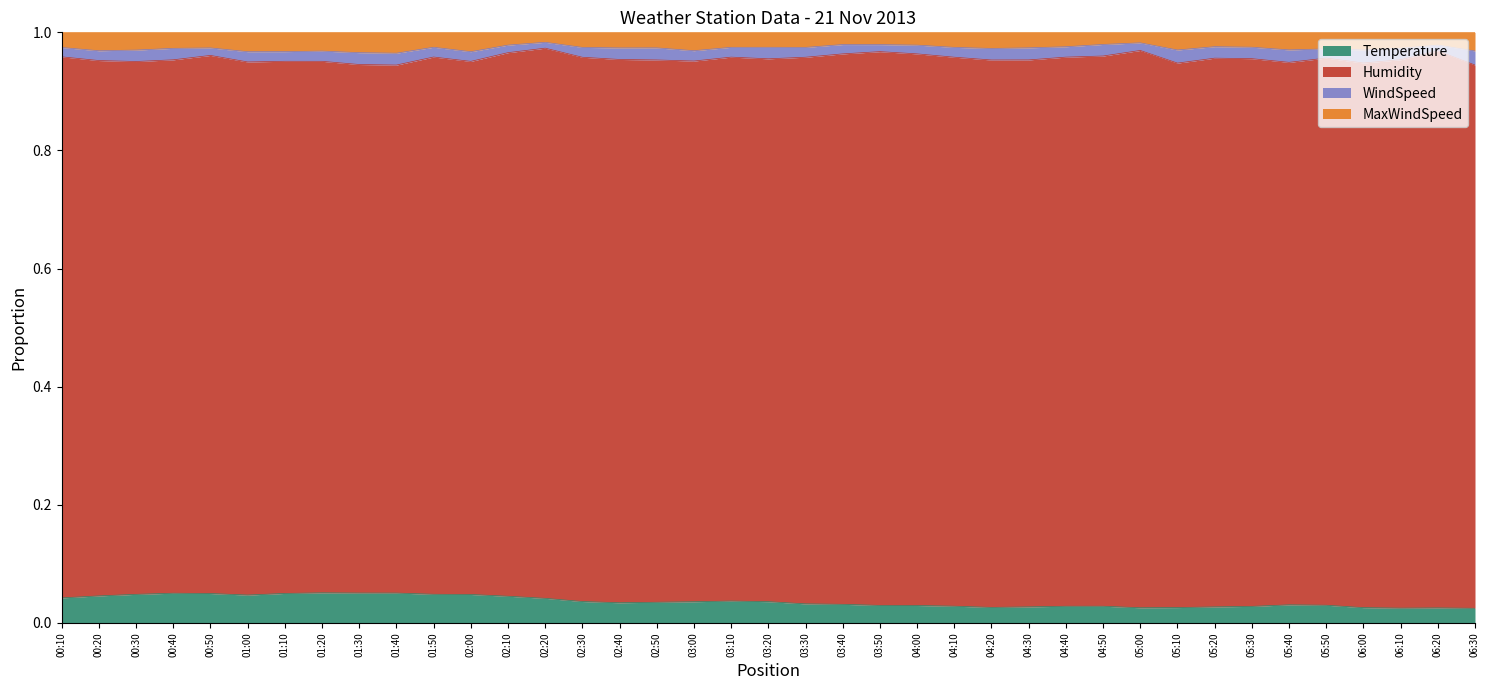

Does the chart have visible grid lines?

No